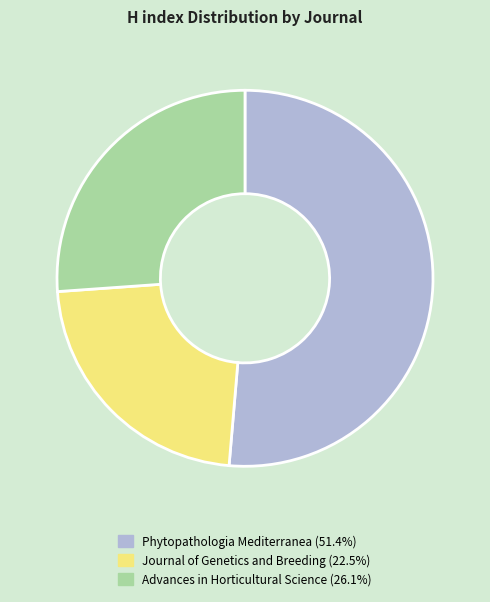

True or false: Advances in Horticultural Science accounts for 26% of the total.

True